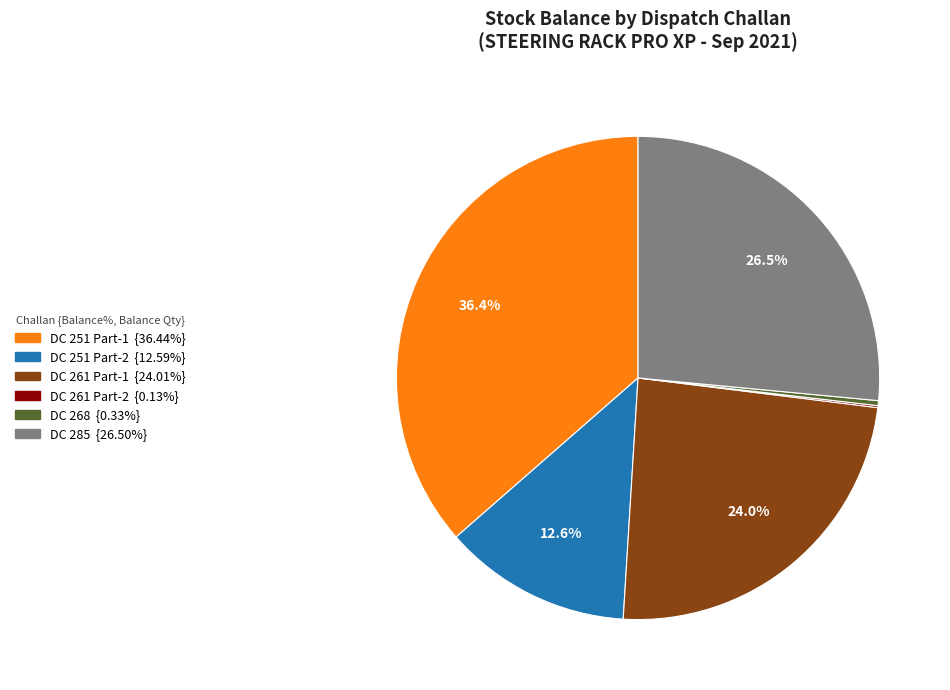

Does any single category account for the majority?

No